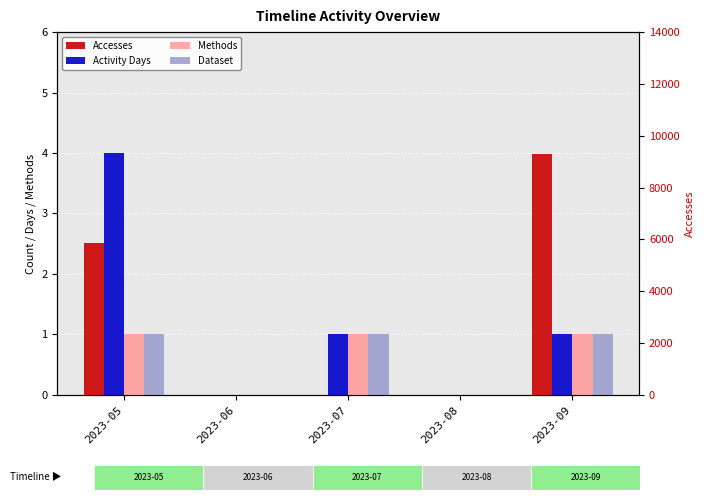

Reading left to right, extract all data points from this chart.

Activity Days: 4	0	1	0	1
Methods: 1	0	1	0	1
Dataset: 1	0	1	0	1
Accesses: 5846	0	1	0	9283